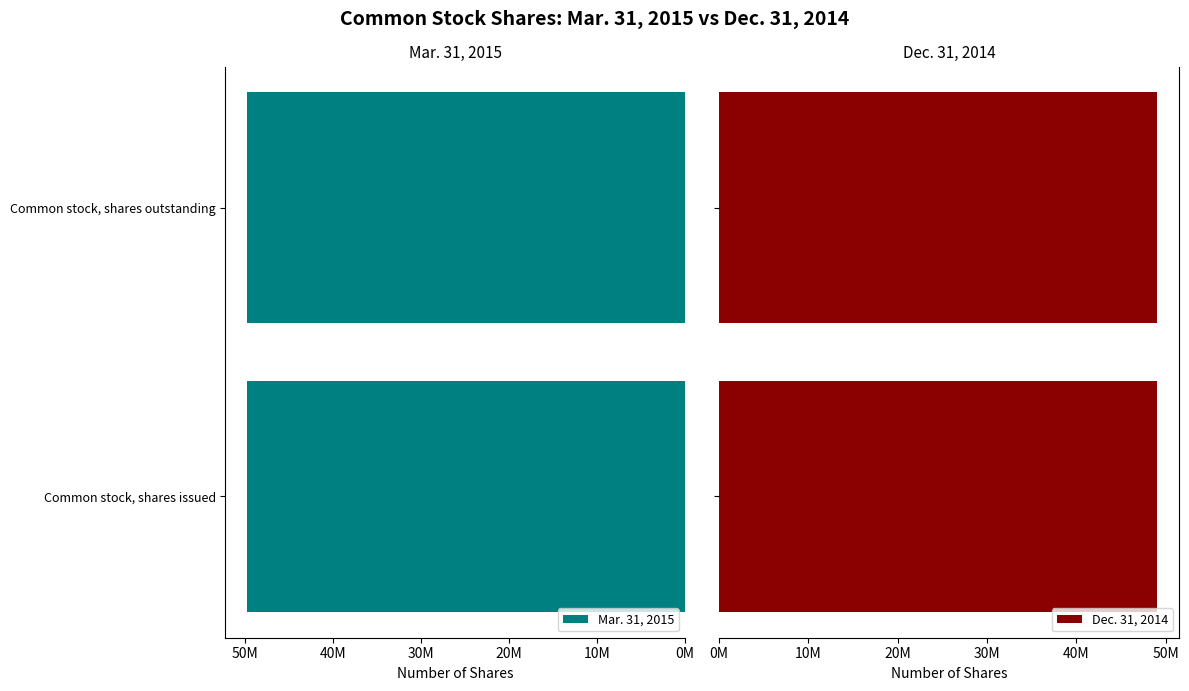

At which category does the chart reach its peak across all series?

Common stock, shares issued